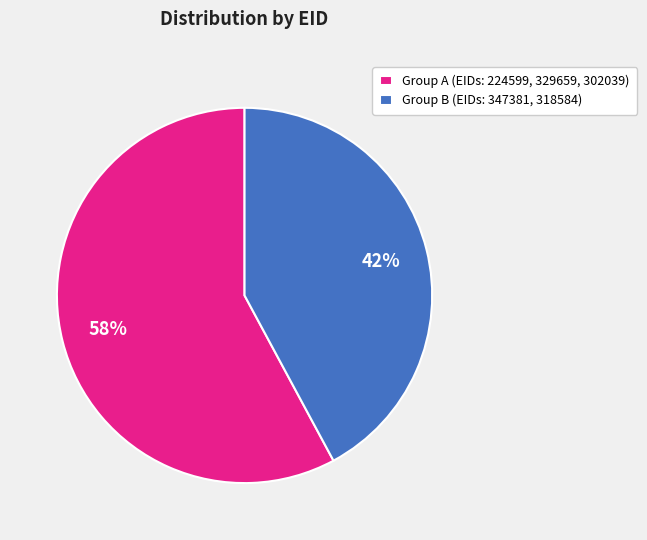

Is it true that Group A (EIDs: 224599, 329659, 302039) is 58% of the pie?

True